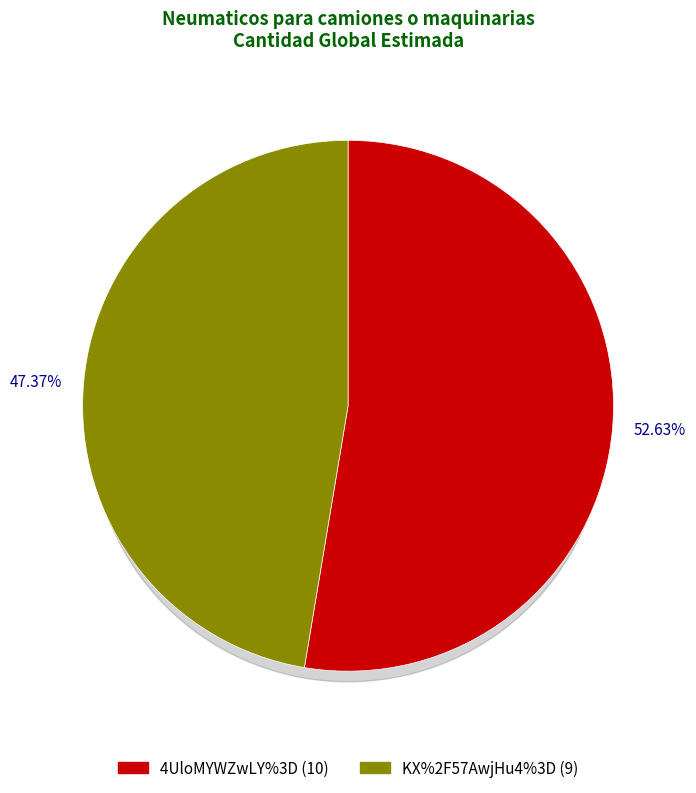

What percentage is NOT represented by KX%2F57AwjHu4%3D?

52.6%